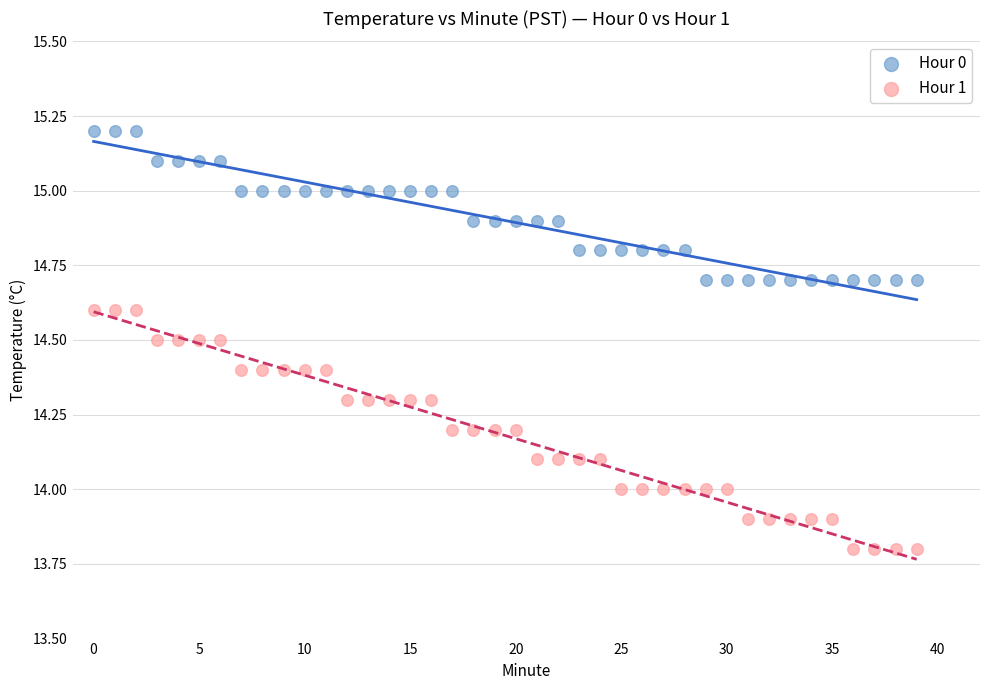

Which series has the widest spread of Y values?

Hour 1